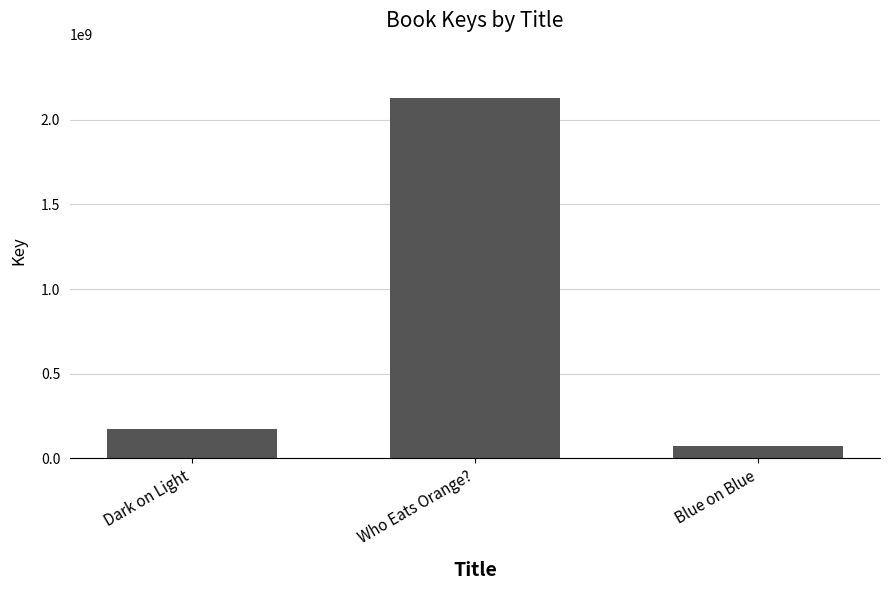

What is the label of the 3rd bar from the right?

Dark on Light